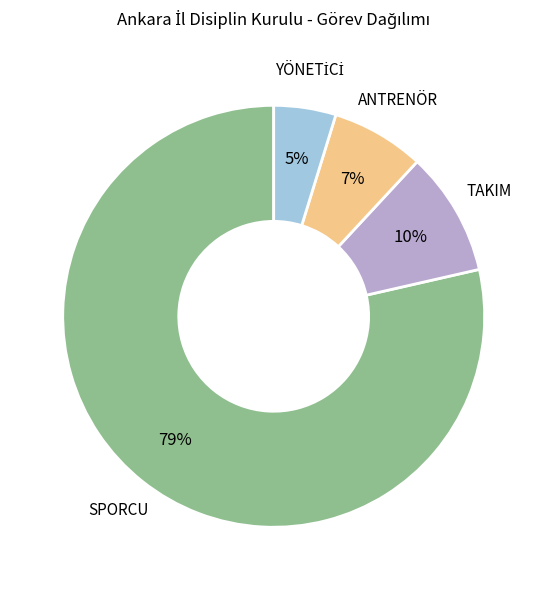

The SPORCU slice represents 79% of the pie. True or false?

True